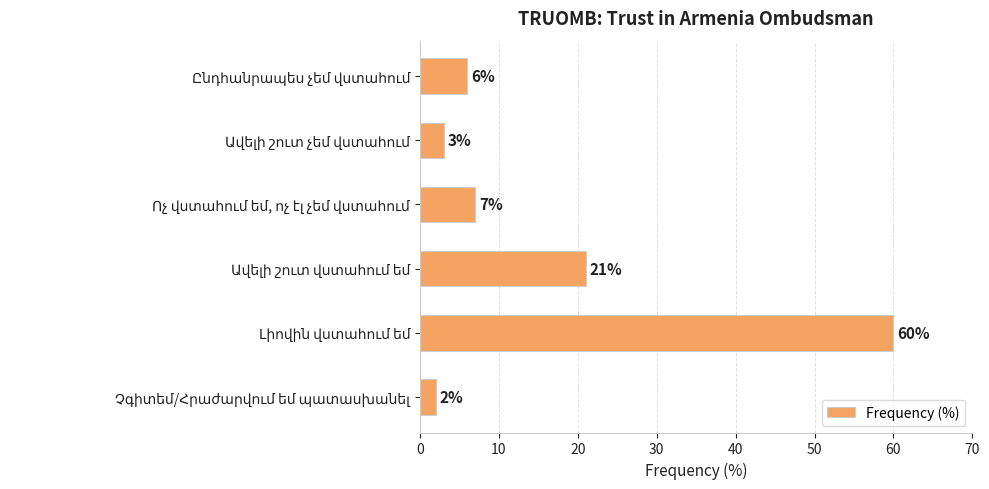

What is the greatest value displayed?

60